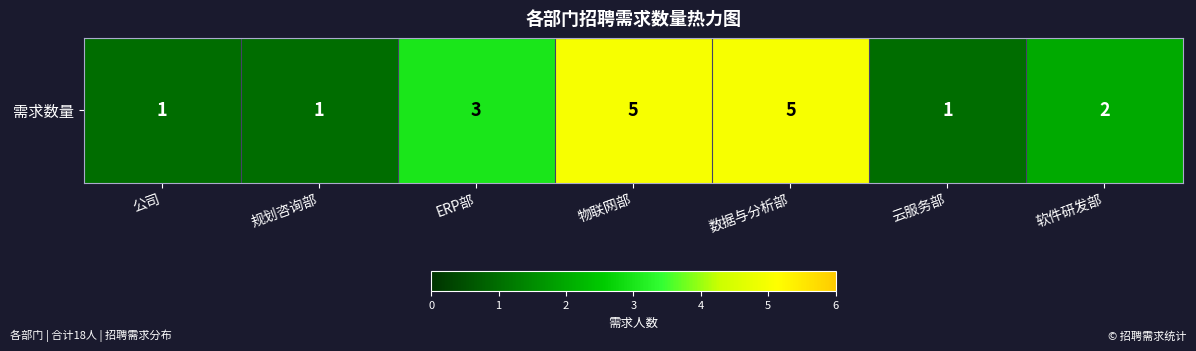

How many values exceed 2?

3